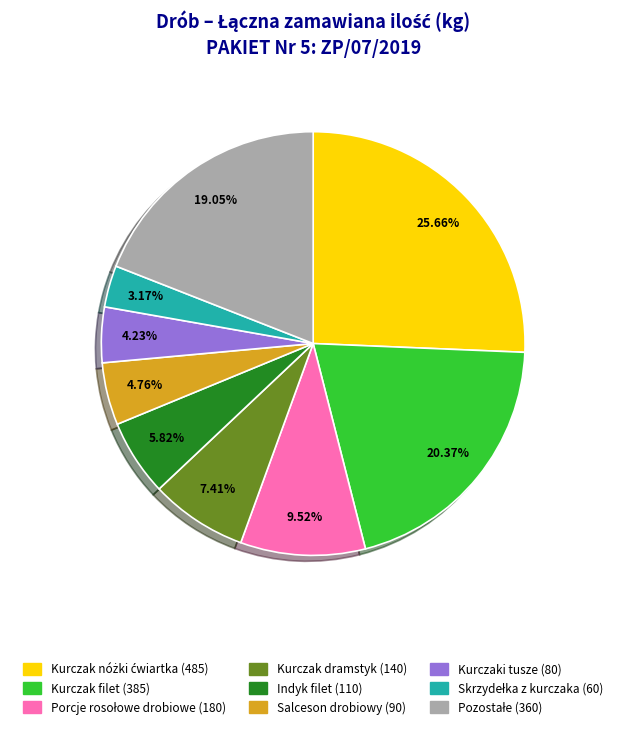

Does any single category account for the majority?

No